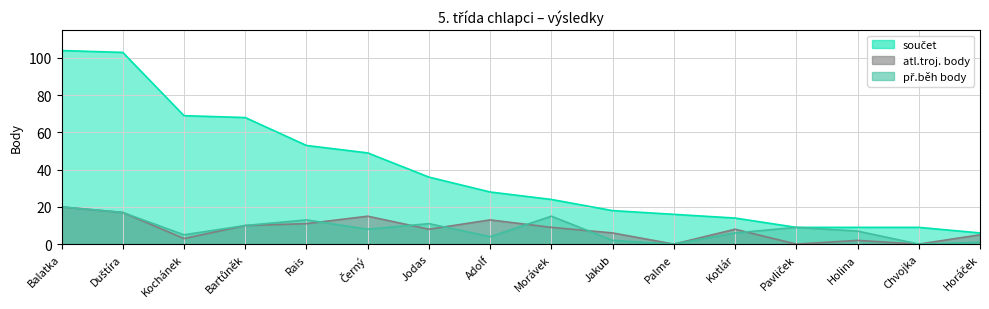

What value does the atl.troj. body series have at Jodas, to the nearest 10?

10